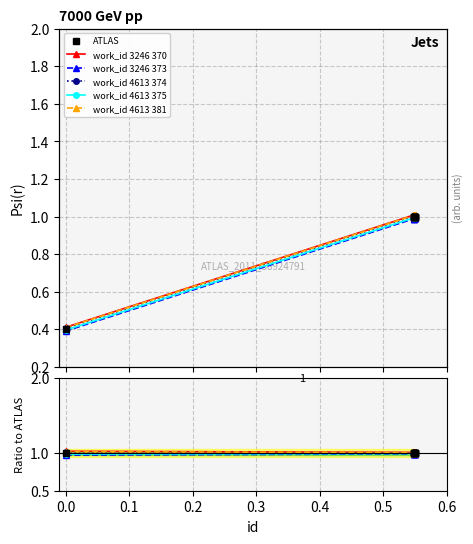

True or false: work_id 4613 381 and work_id 3246 373 cross at least once.

False